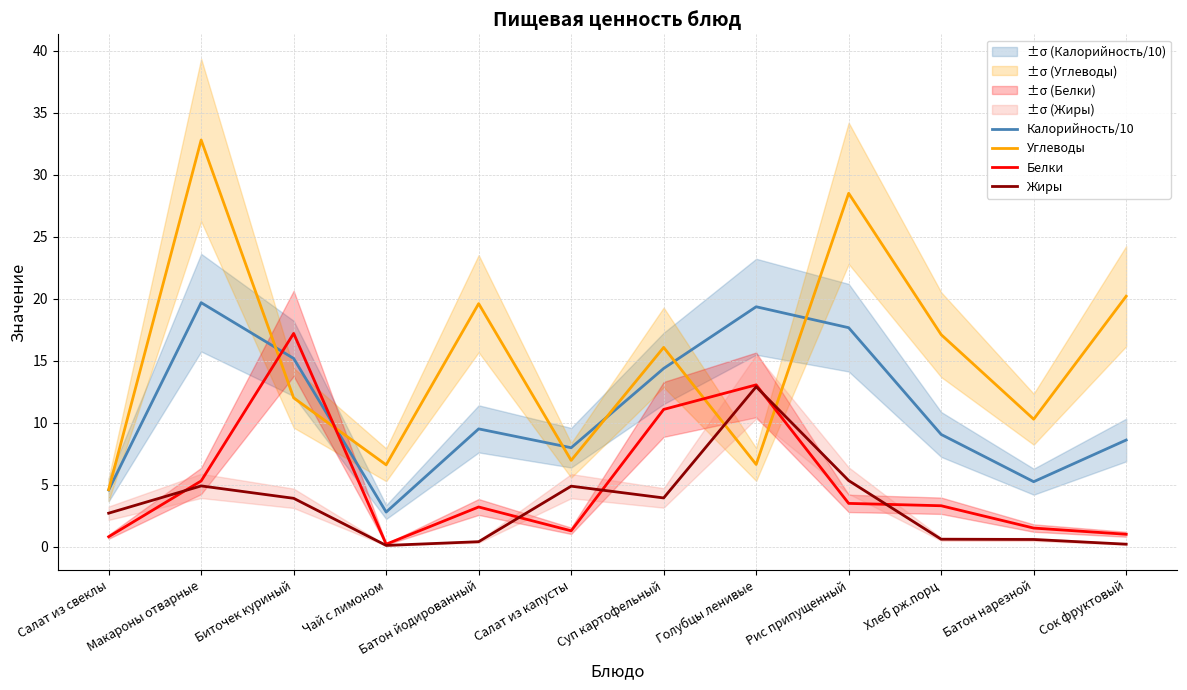

At Рис припущенный, list the series in order from smallest to largest.

Белки, Жиры, Калорийность/10, Углеводы